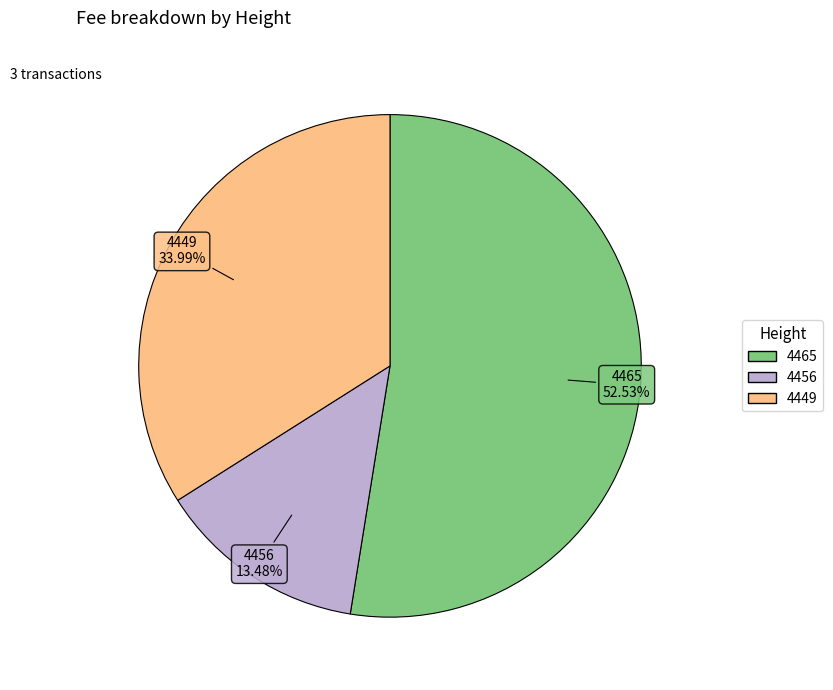

True or false: 4449 accounts for 19% of the total.

False